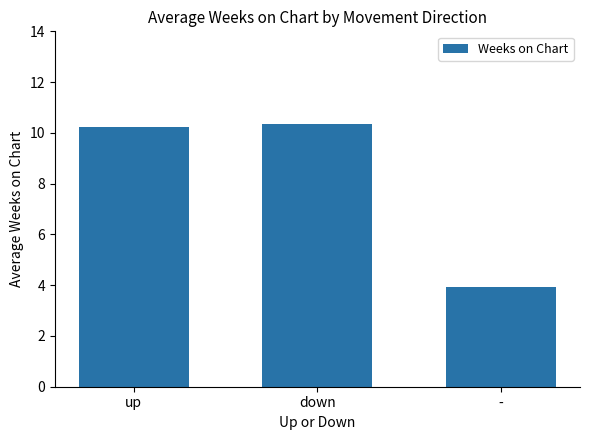

Between - and up, which is larger?

up